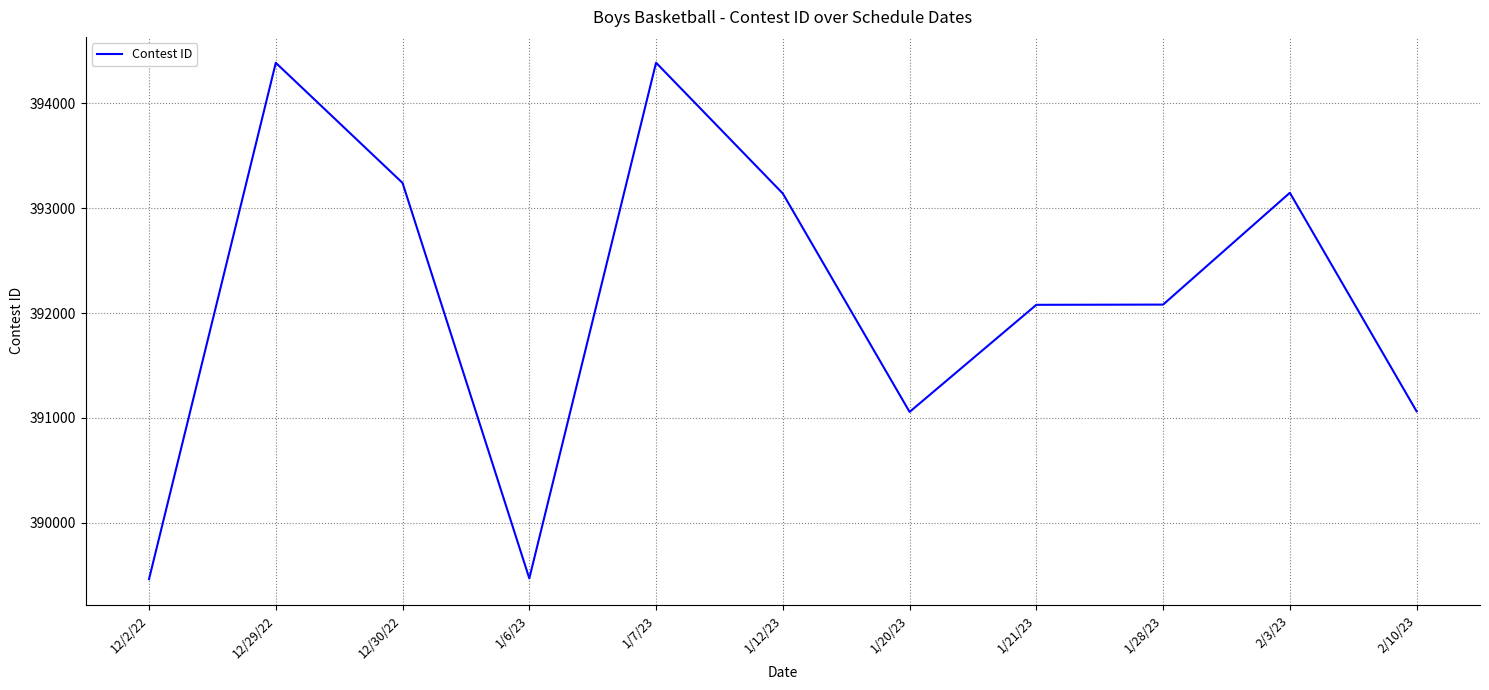

What is the difference between the values at 1/7/23 and 1/12/23?

1247